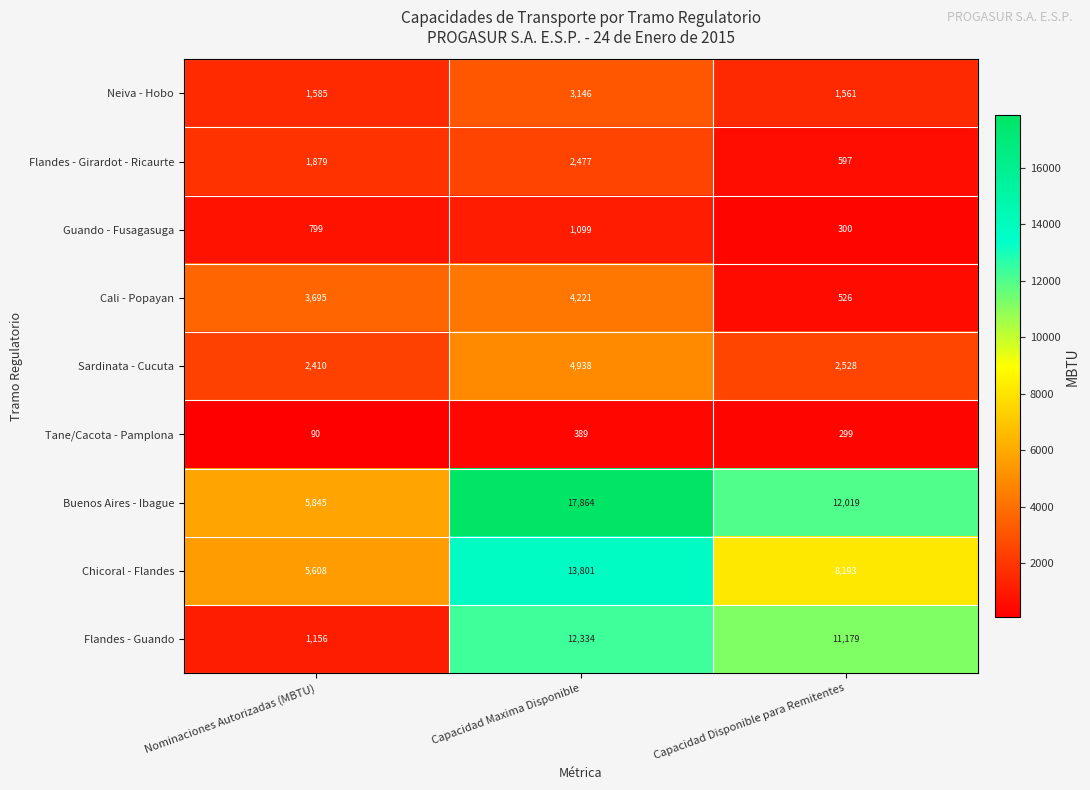

How many values in the Sardinata - Cucuta series are below 2528?

1